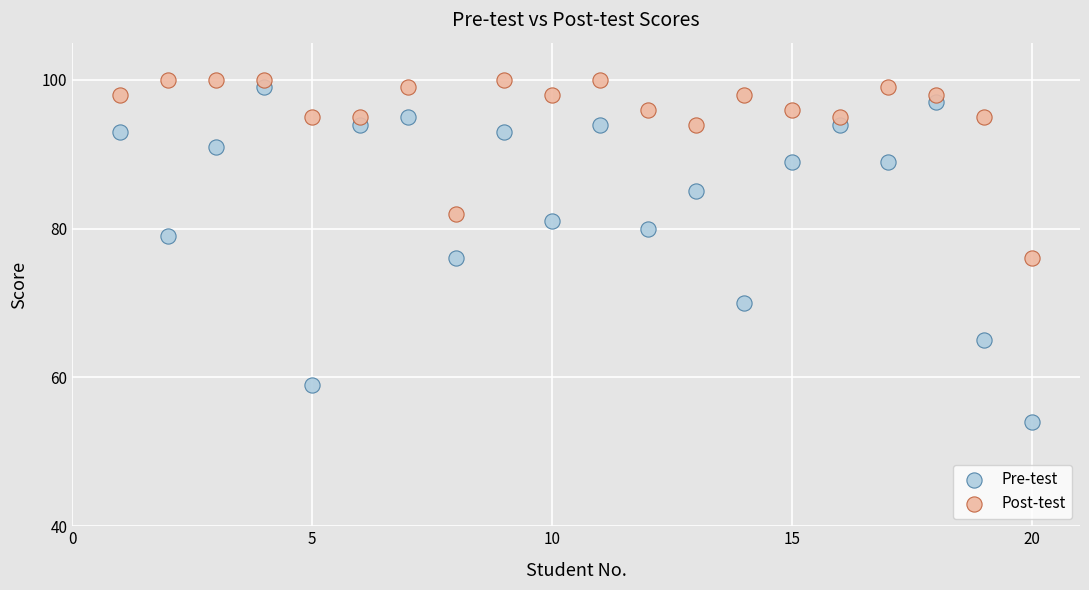

Which series contains the highest Y value?

Post-test